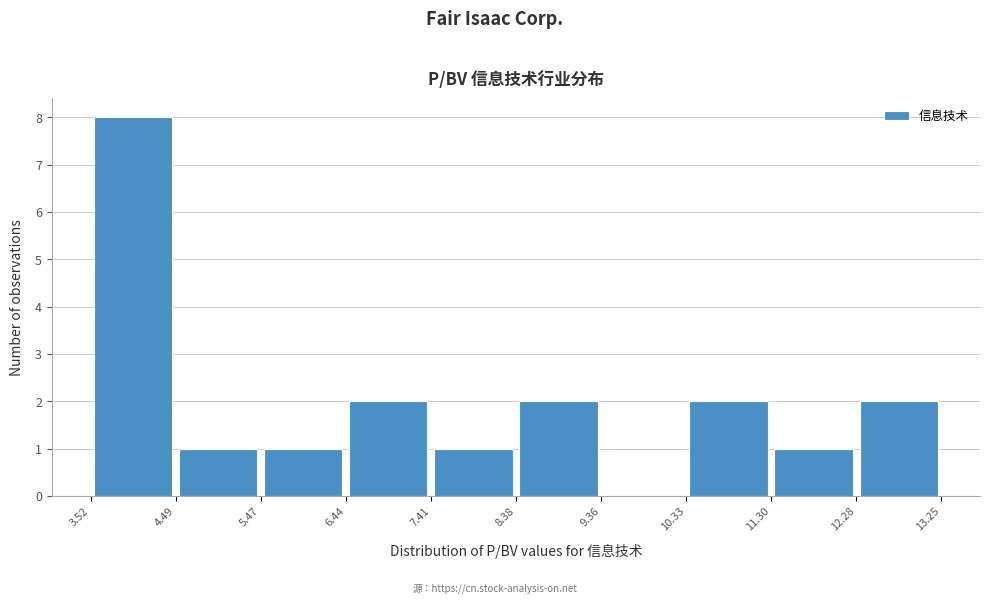

Which range on the x-axis has the tallest bar?

3.52 to 4.49